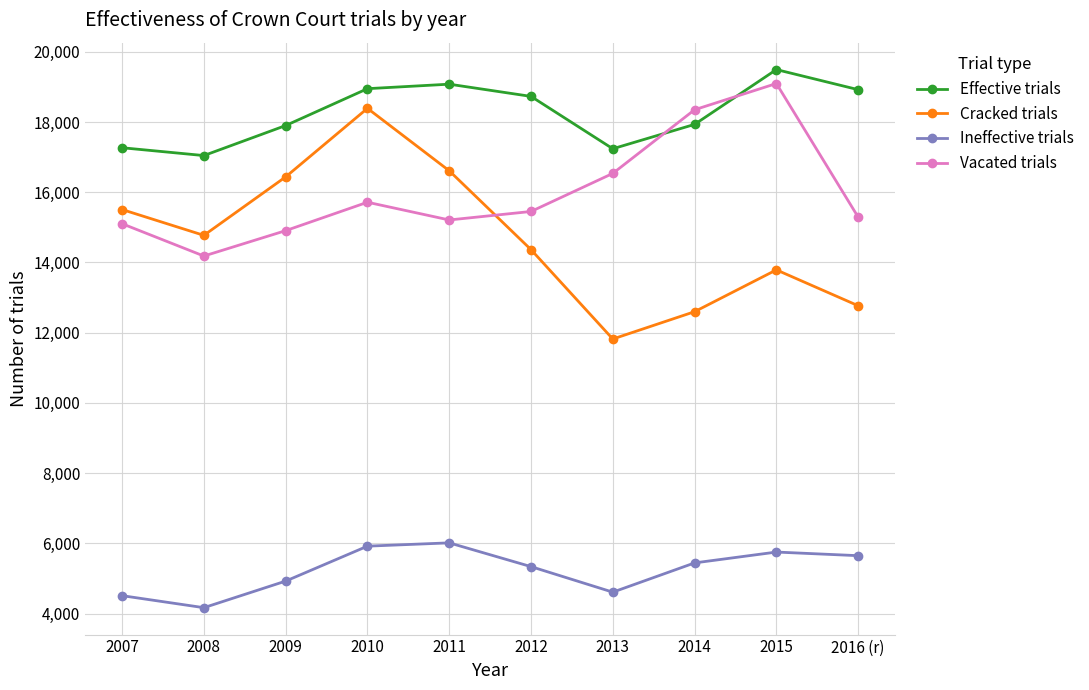

Where is the first local minimum for Cracked trials?

2008